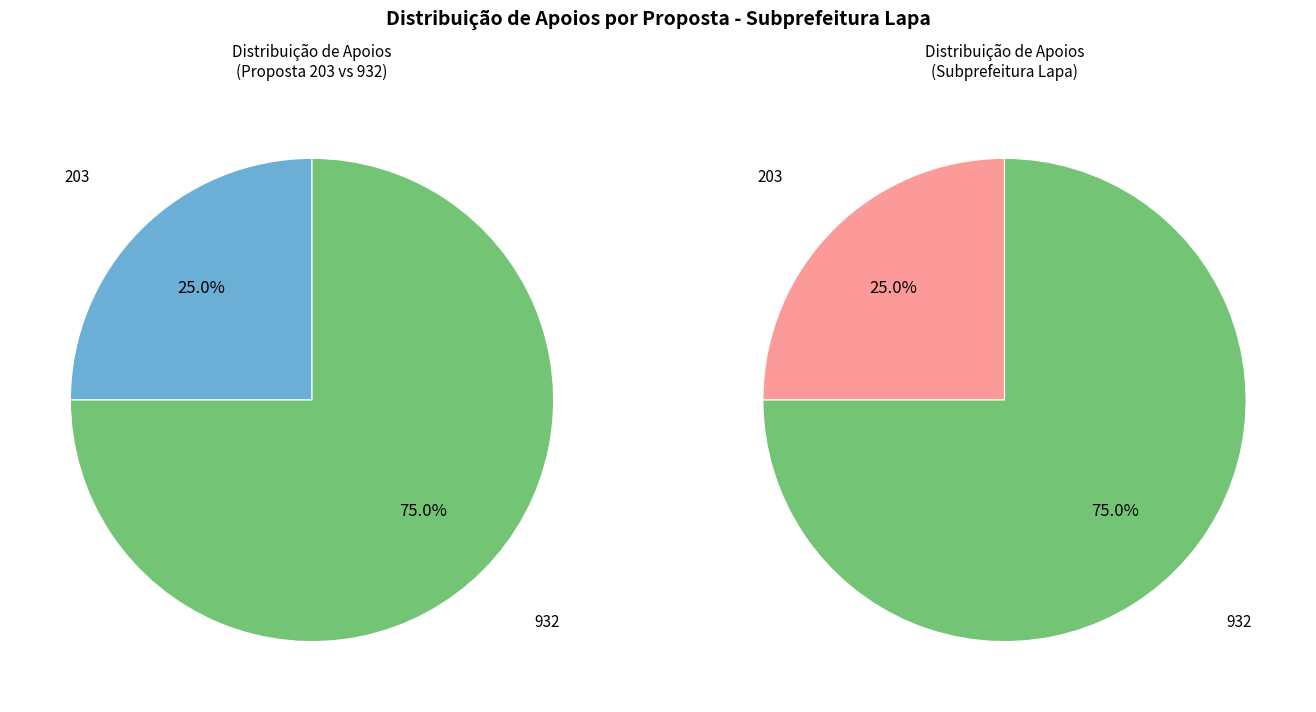

The 203 slice represents 25% of the pie. True or false?

True